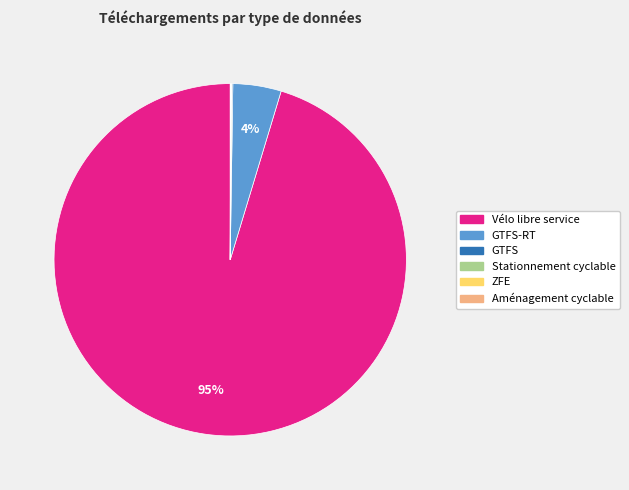

Which category has the biggest portion of the pie?

Vélo libre service